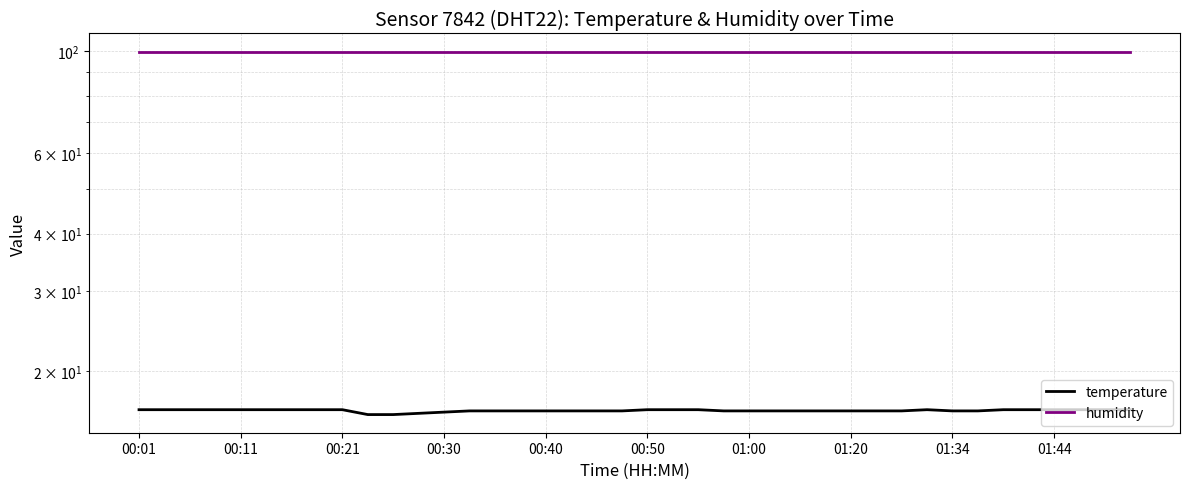

What is the sum of all humidity values?

3996.0